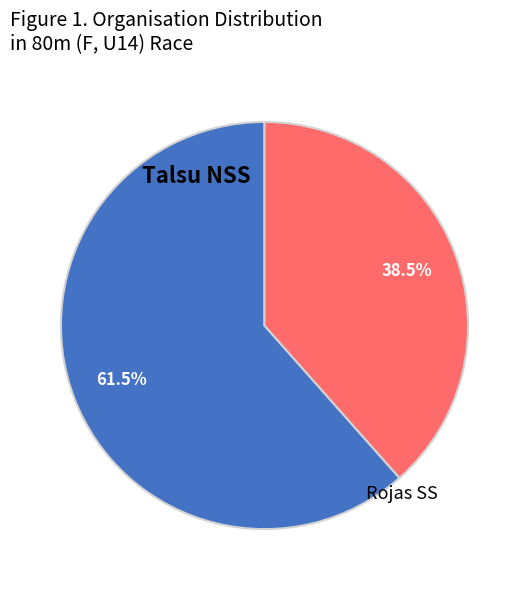

How many slices are in this pie chart?

2